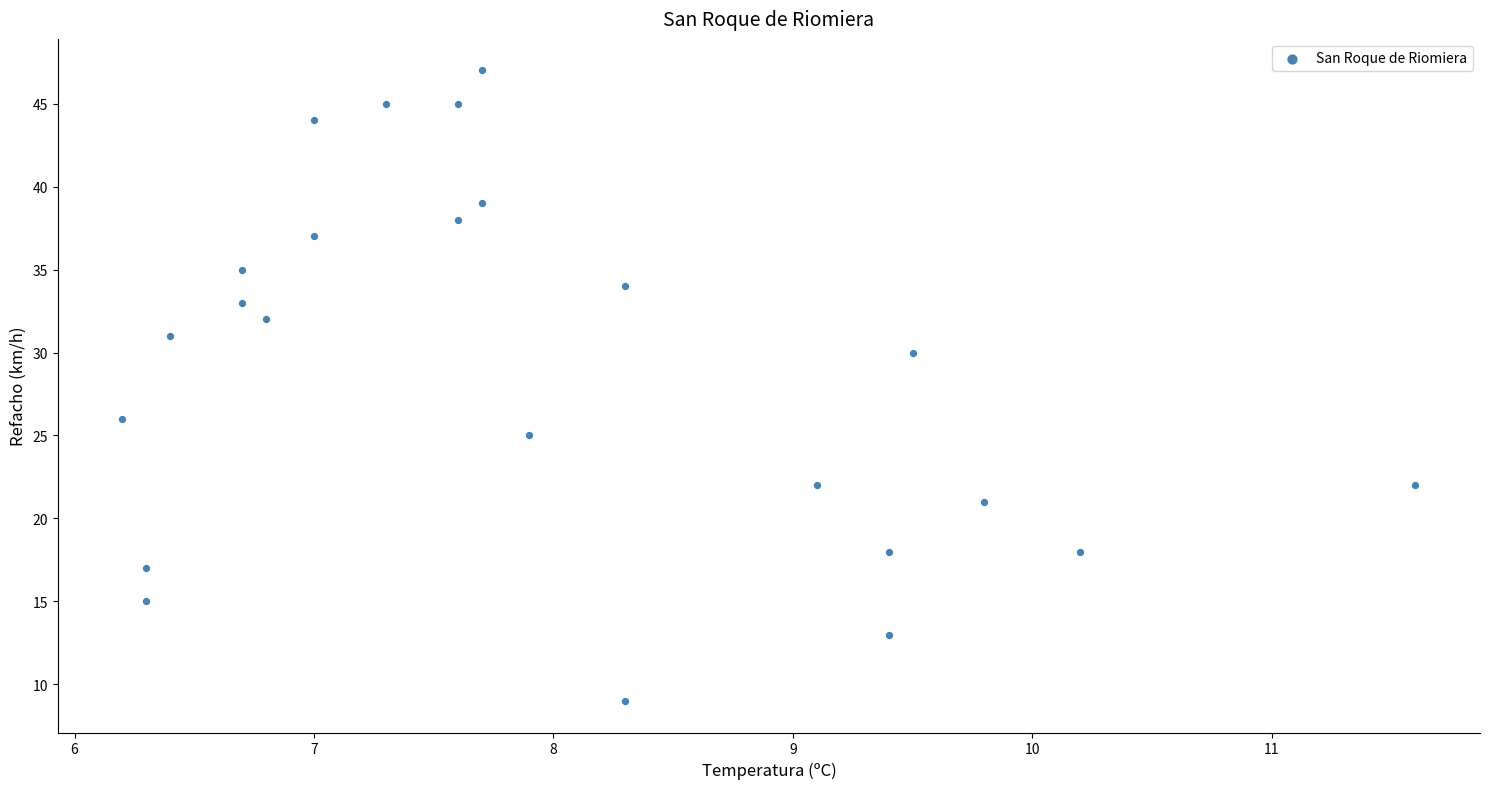

What is the range of Y values (max minus min)?

38